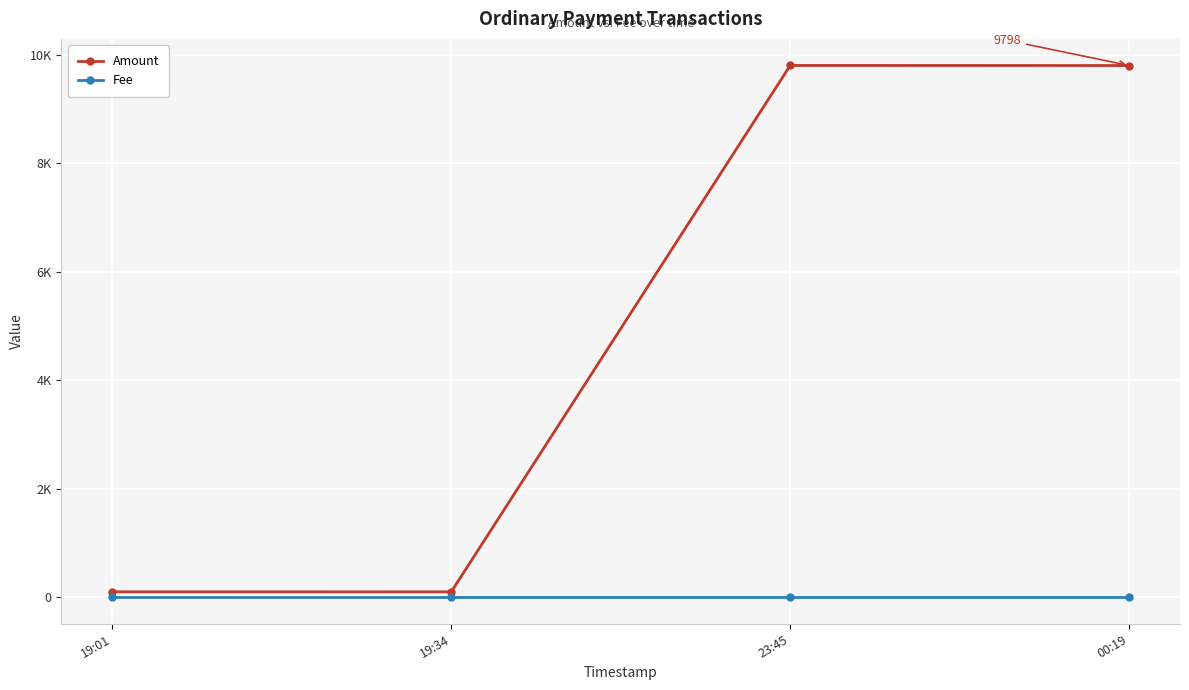

In Amount, how many points are lower than both neighbors (excluding endpoints)?

1